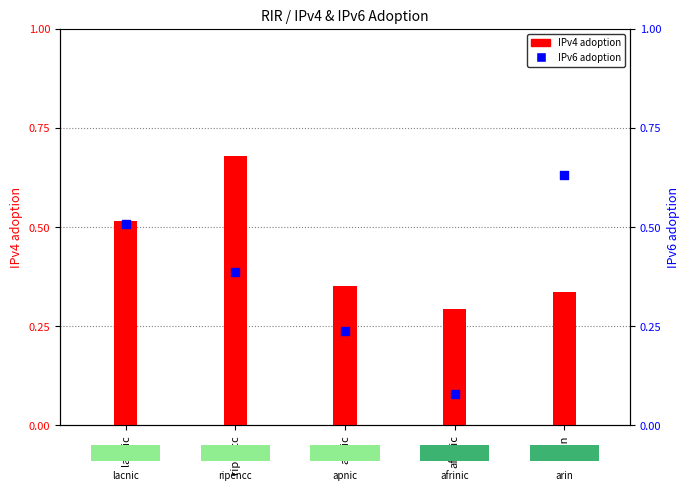

What is the total value across all series at ripencc?

1.1